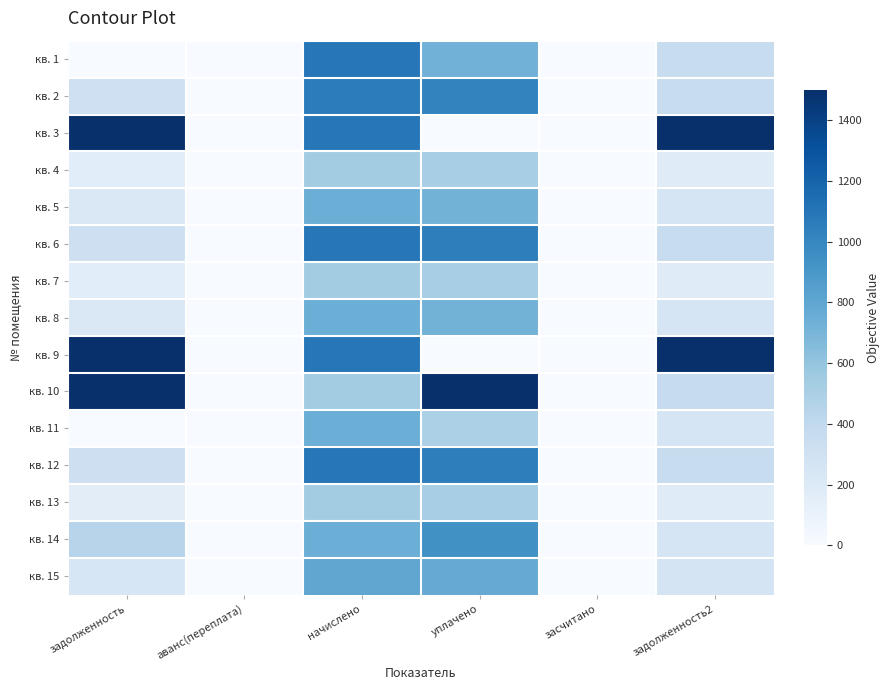

What is the total value across all series at задолженность?

7045.3